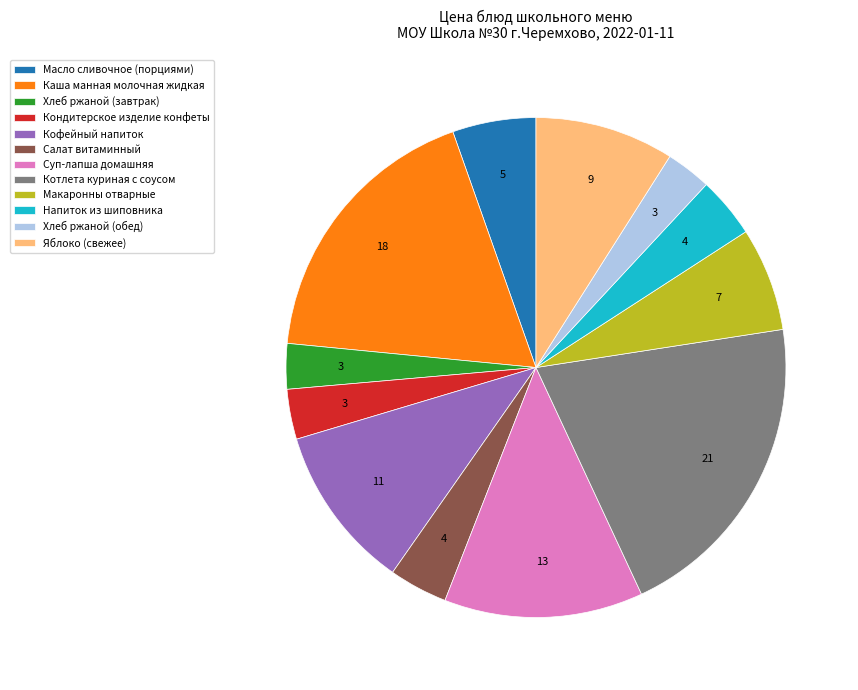

Between Кофейный напиток and Масло сливочное (порциями), which is larger?

Кофейный напиток